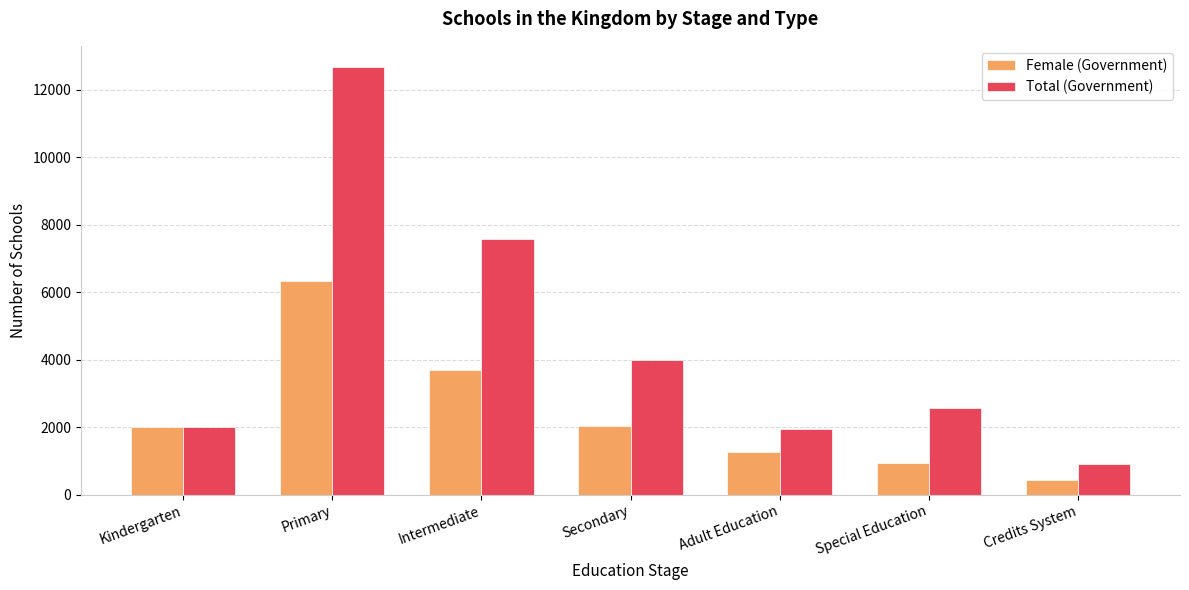

Is it true that Female (Government) equals 2857 at Secondary?

False